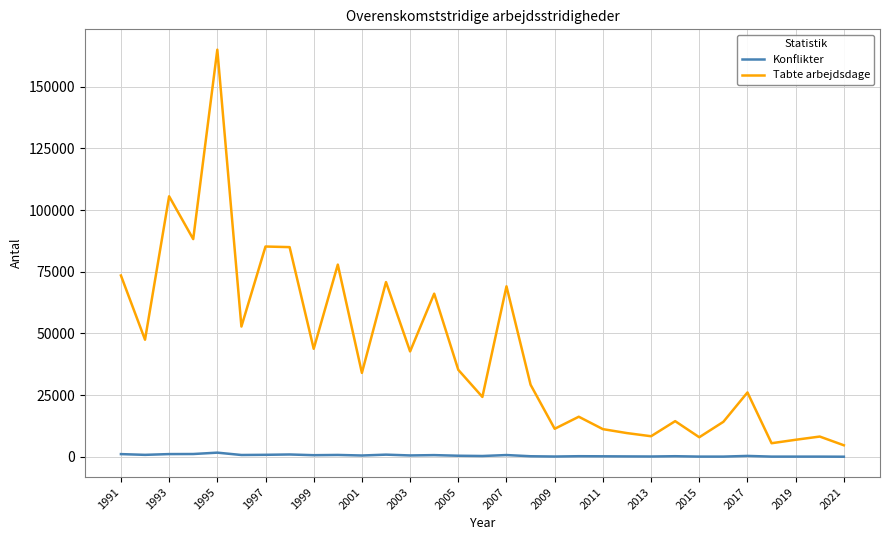

True or false: Tabte arbejdsdage and Konflikter intersect in this chart.

False